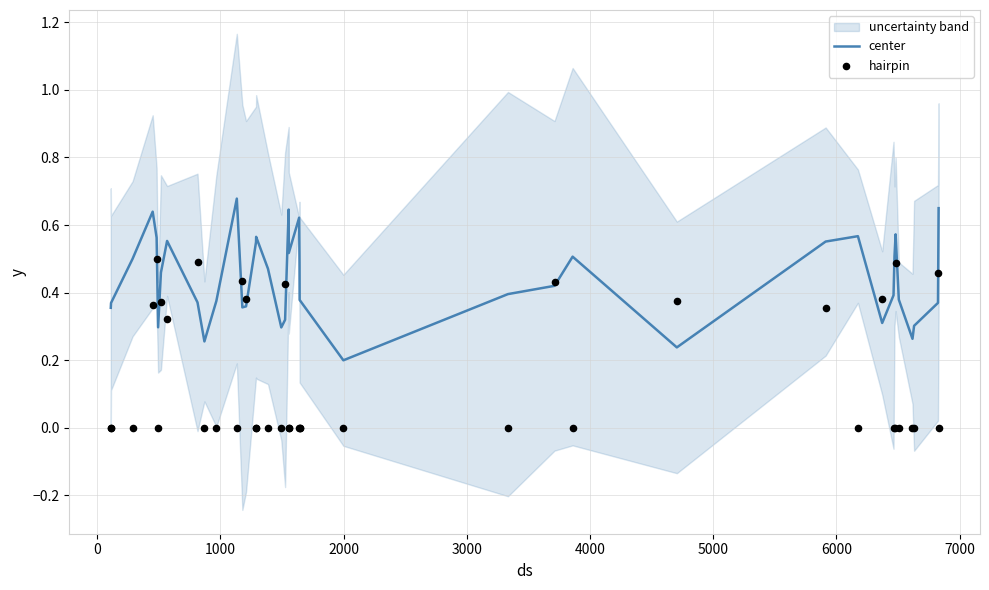

Is the value of hairpin at 32 greater than the value of center at 19?

No